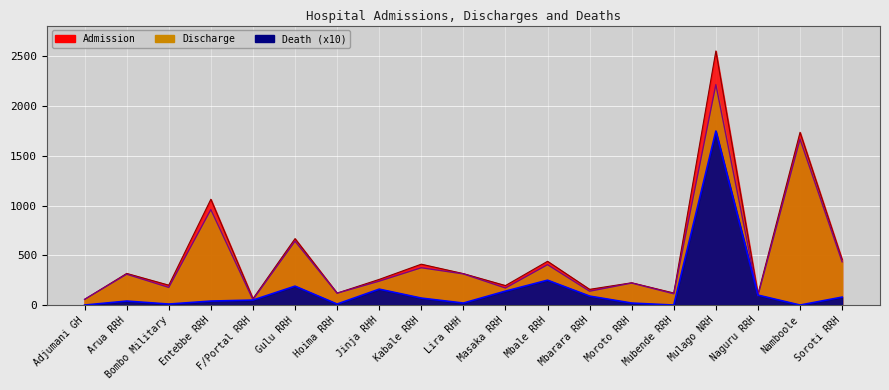

At which label does Death reach its minimum?

Adjumani GH